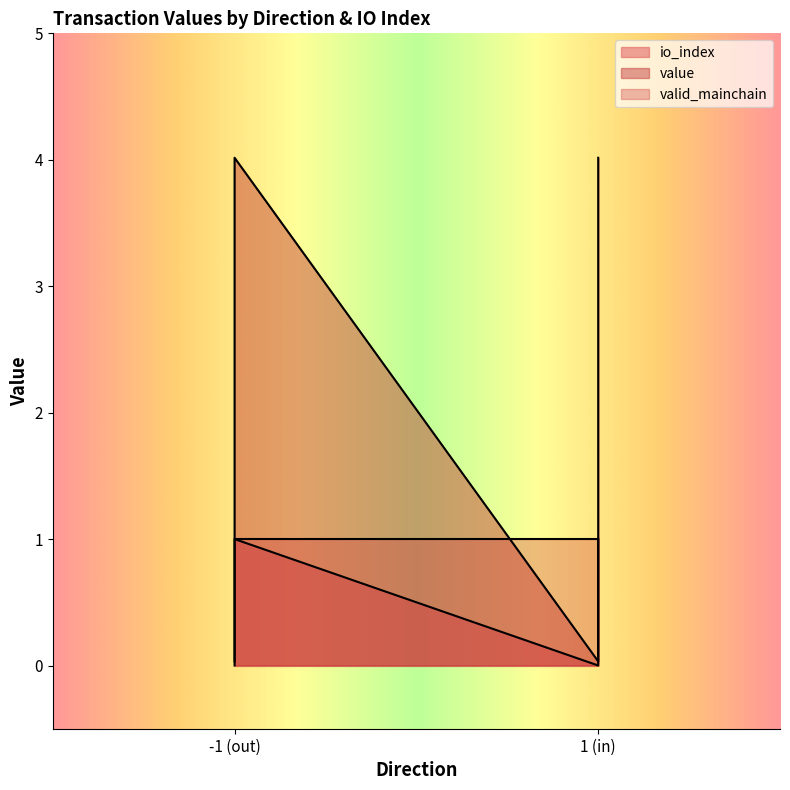

Is the value of io_index at -1 (out) greater than the value of value at -1 (out)?

No